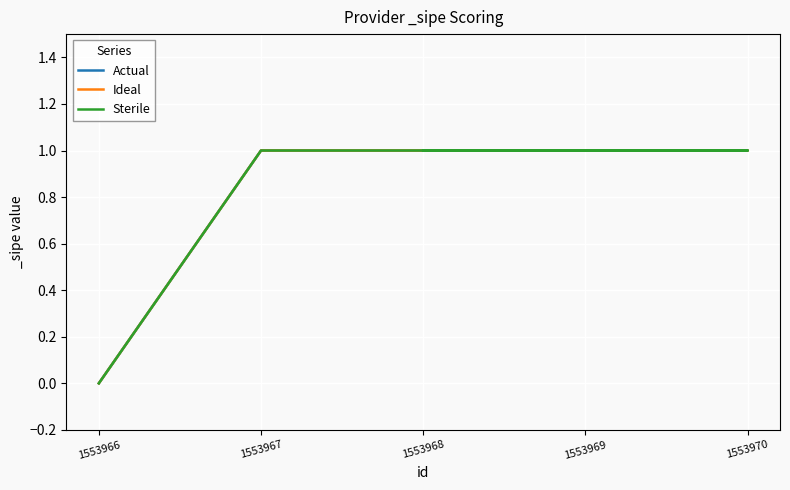

Which series has the widest spread of values?

Actual